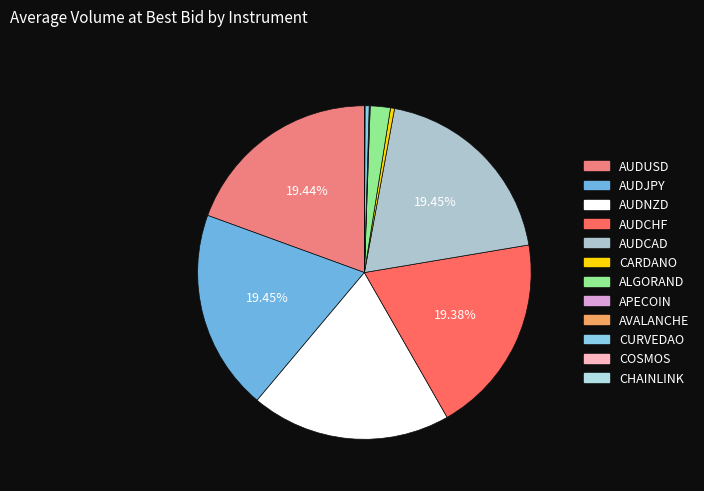

What is the change in value from AUDCAD to CHAINLINK?

-498114.0